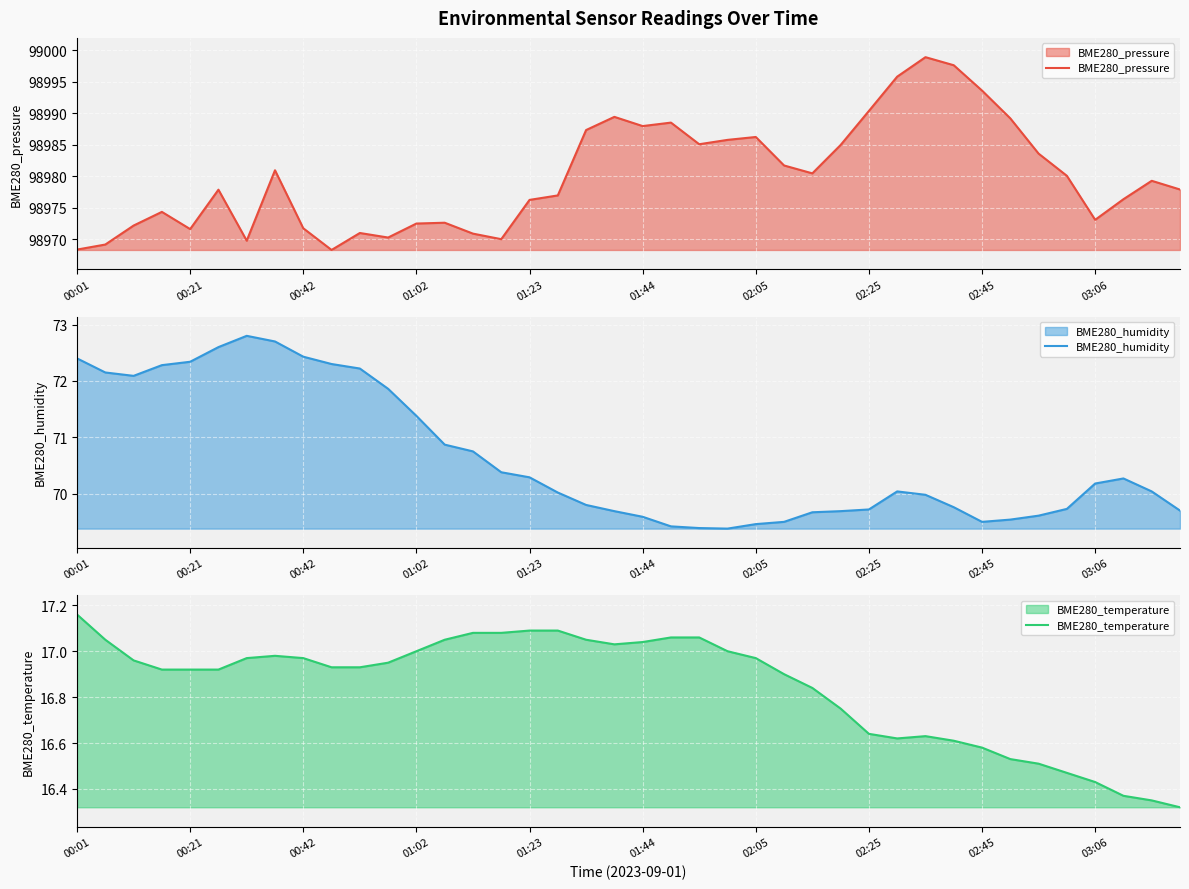

At which label does BME280_temperature reach its peak?

00:01